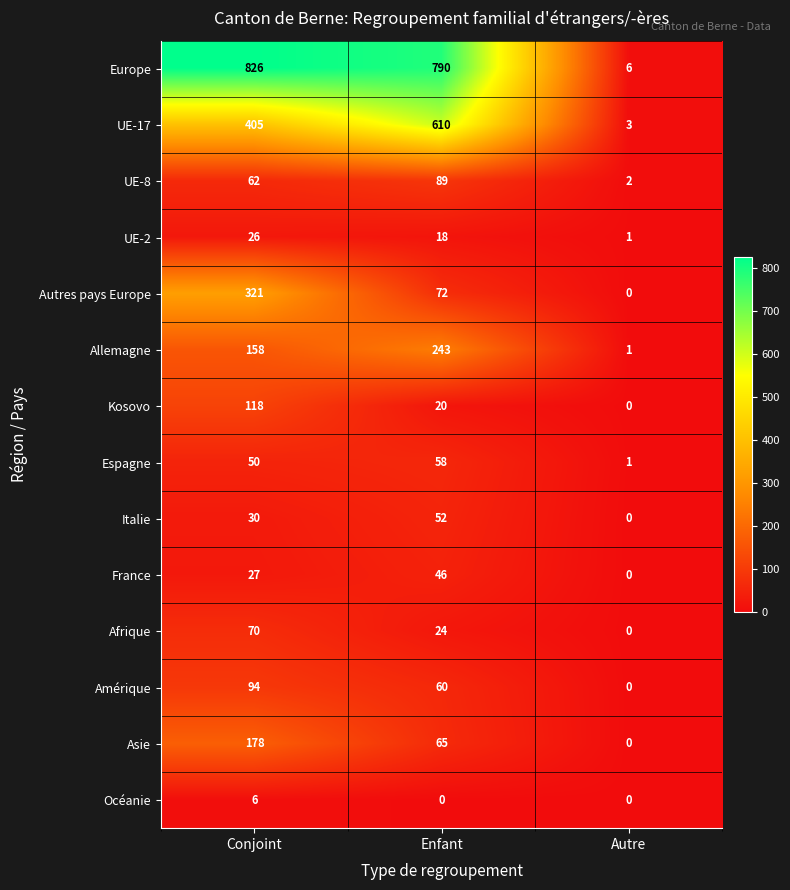

What is the difference between the maximum and second lowest values in the Allemagne series?

85